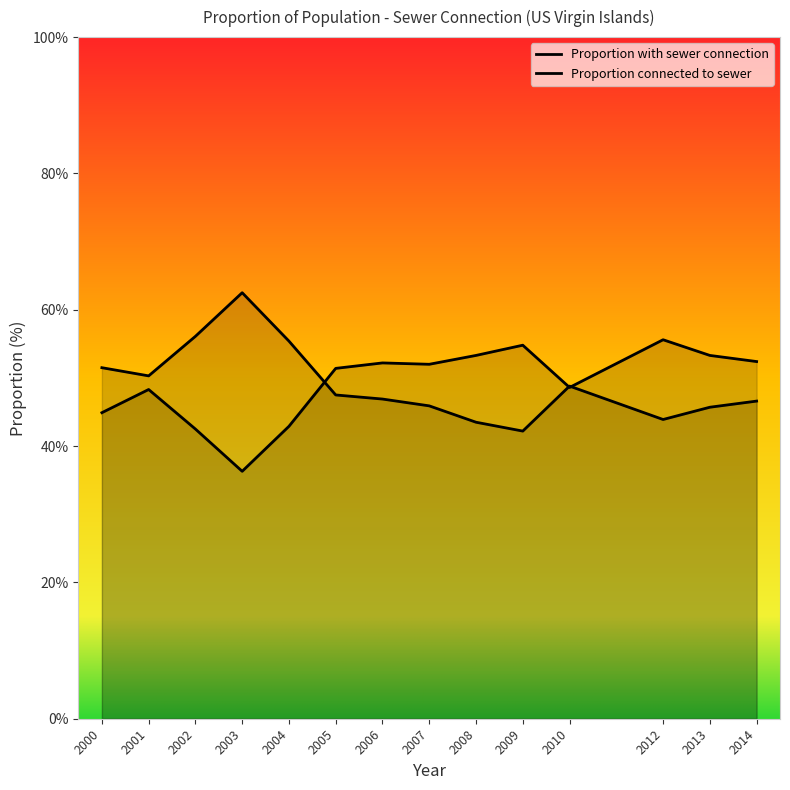

Reading right to left, extract all data points from this chart.

Proportion with sewer connection: 2014=46.6	2013=45.7	2012=43.9	2010=48.8	2009=42.2	2008=43.5	2007=45.9	2006=46.9	2005=47.5	2004=55.4	2003=62.5	2002=56.1	2001=50.3	2000=51.5
Proportion connected to sewer: 2014=52.4	2013=53.3	2012=55.6	2010=48.6	2009=54.8	2008=53.3	2007=52.0	2006=52.2	2005=51.4	2004=42.9	2003=36.3	2002=42.5	2001=48.3	2000=44.9